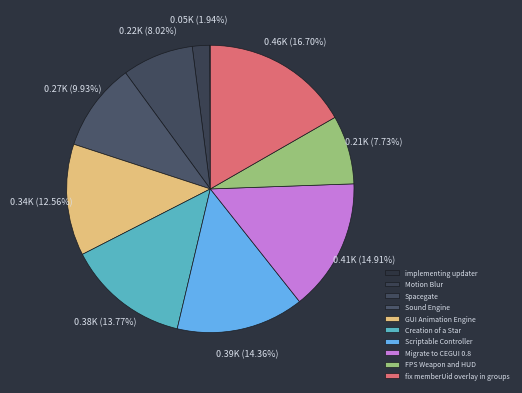

Is there a majority slice in this chart?

No